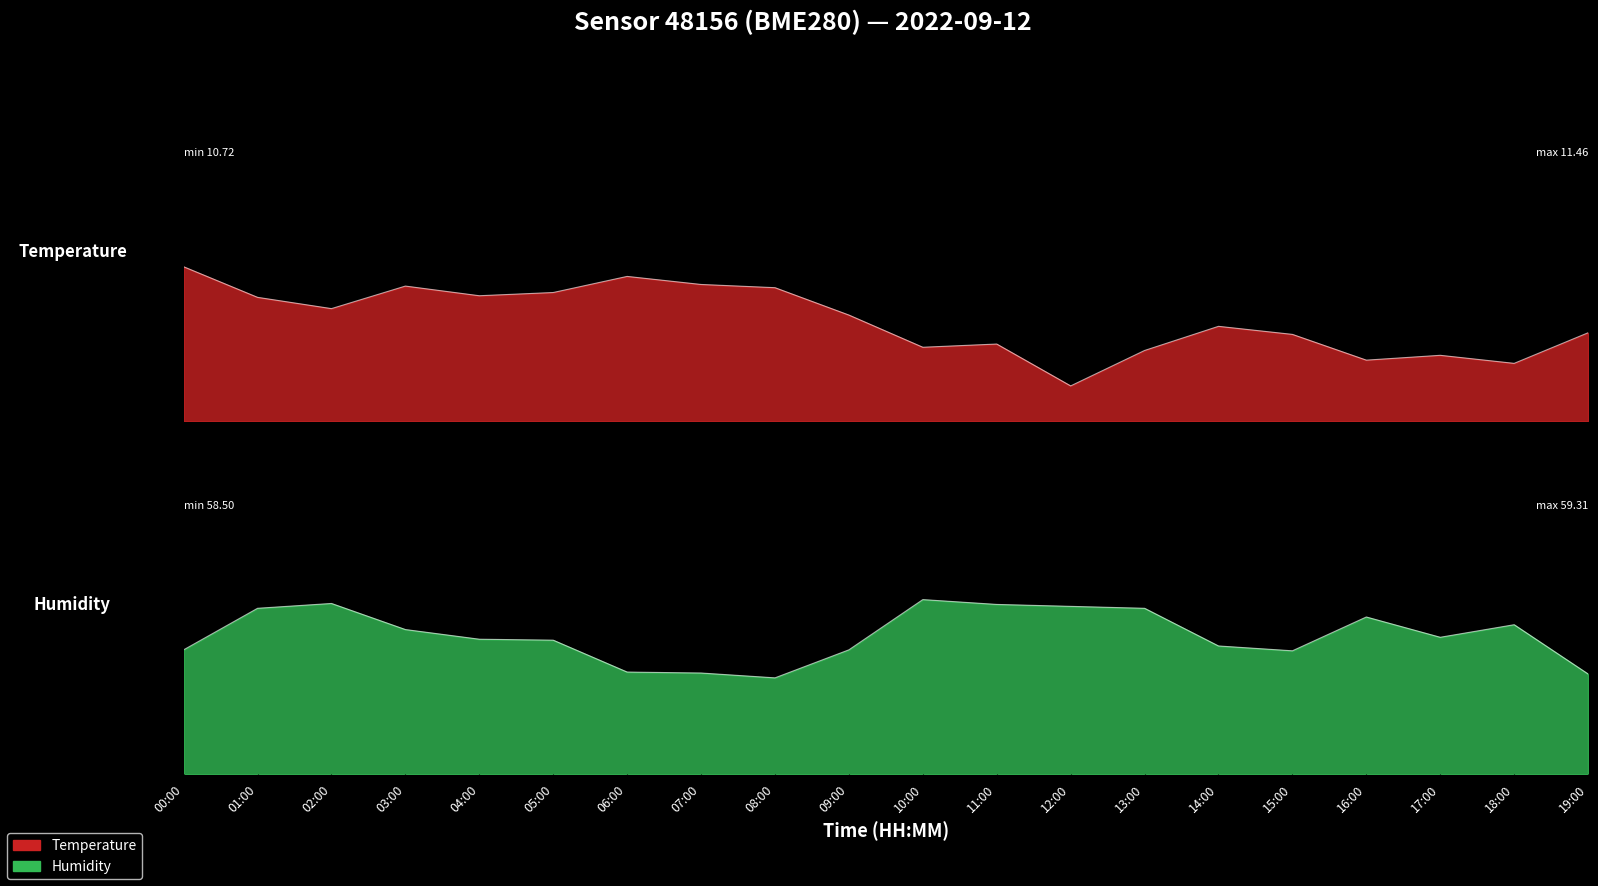

Where do temperature and humidity first cross each other?

00:00 and 01:00